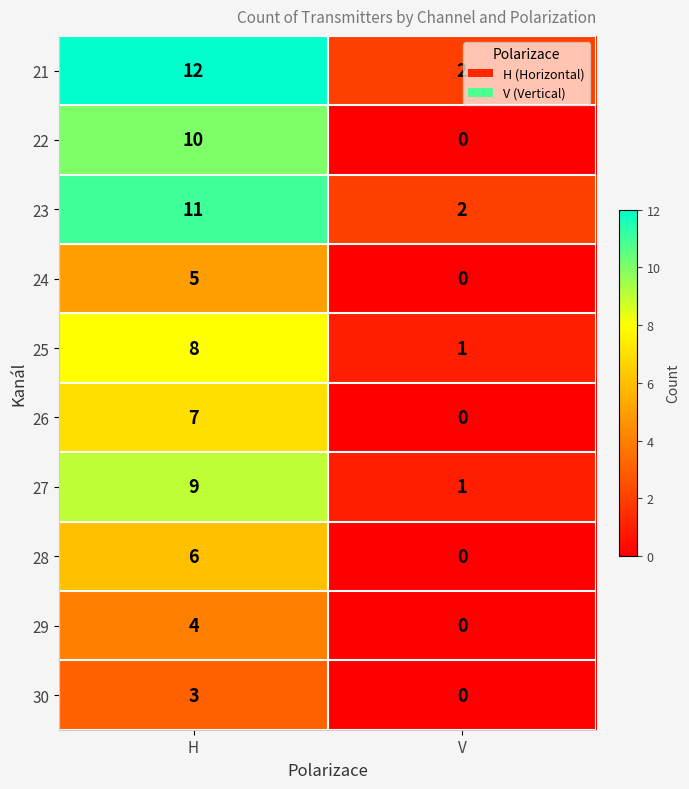

Rank the series by their maximum value, from lowest to highest.

30, 29, 24, 28, 26, 25, 27, 22, 23, 21